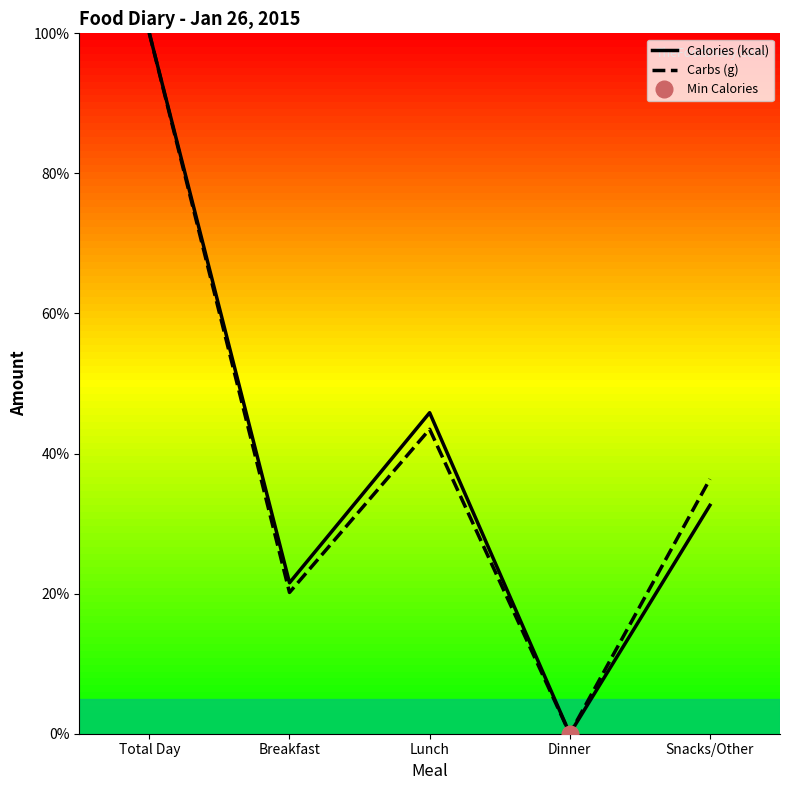

What is the sum of all Carbs (g) values?

200.0